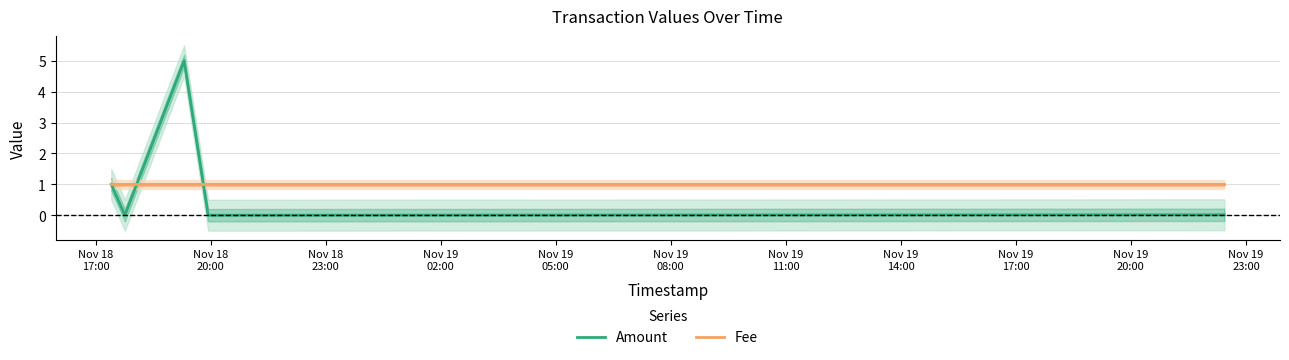

True or false: Fee has a value of 1.0 at Nov 18
20:00.

True